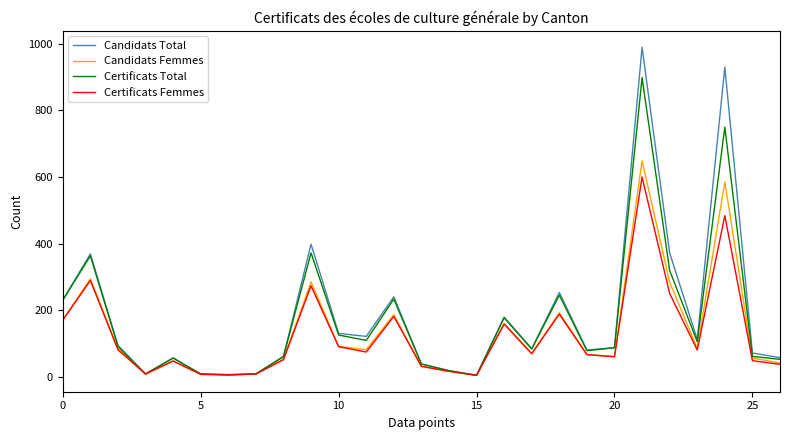

What is the maximum value for Certificats Femmes?

600